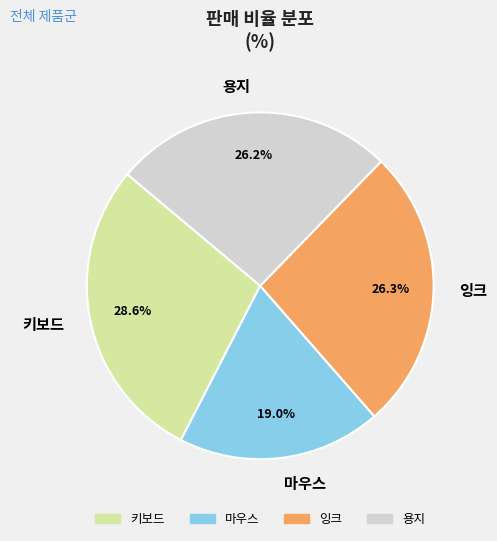

Does 잉크 account for over 50% of the chart?

No